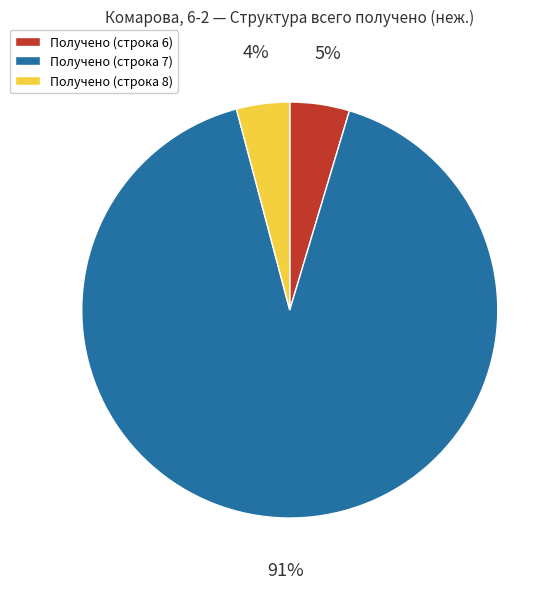

Does any single category account for the majority?

Yes